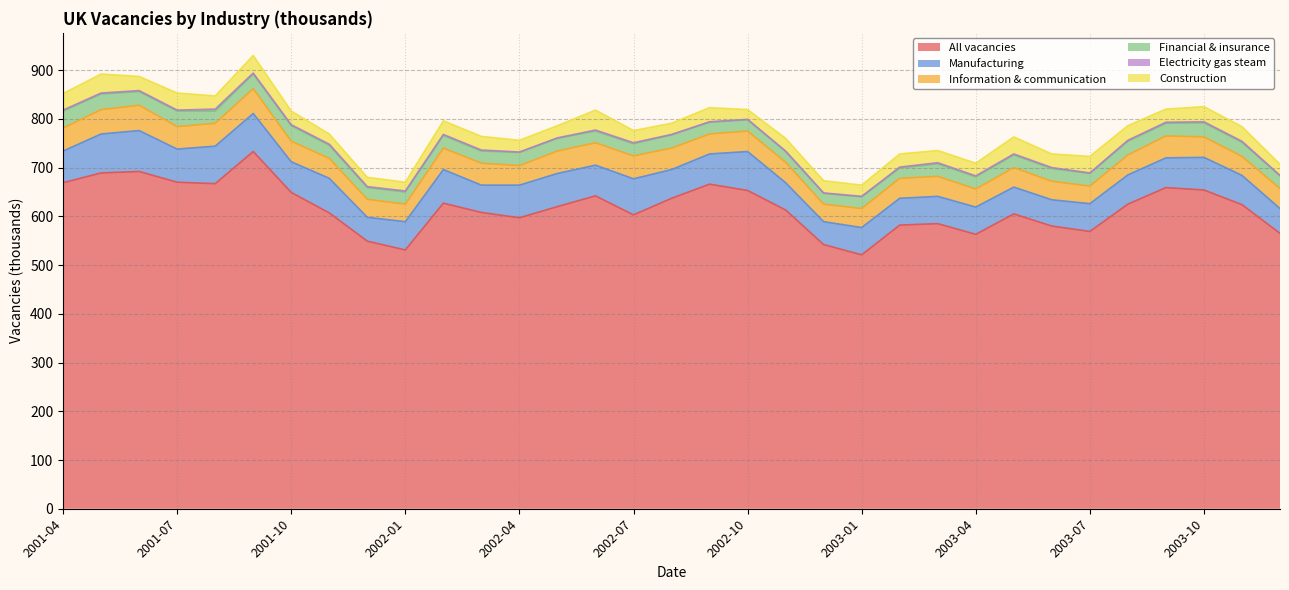

How many values in the Construction series are below 27?

14